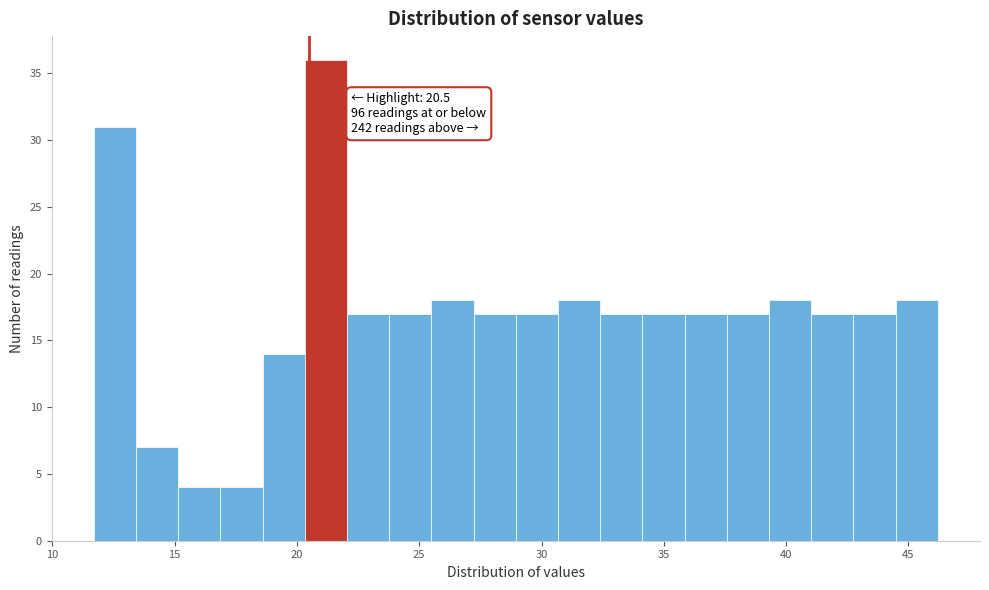

Around what value on the x-axis is the tallest bar? Give the approximate position of its centre, as read against the axis.

21.0